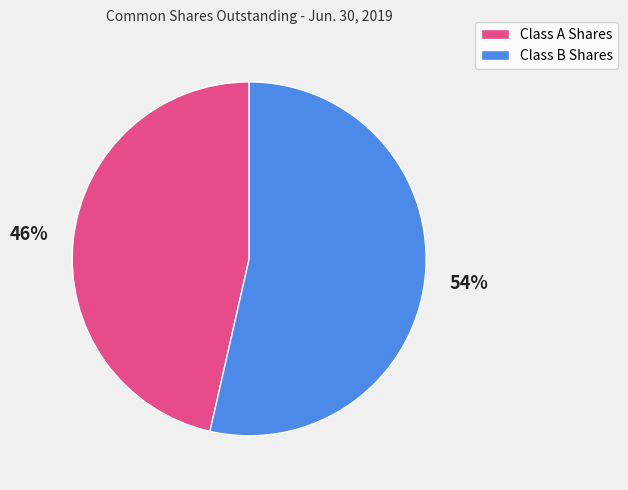

True or false: Class B Shares accounts for 54% of the total.

True